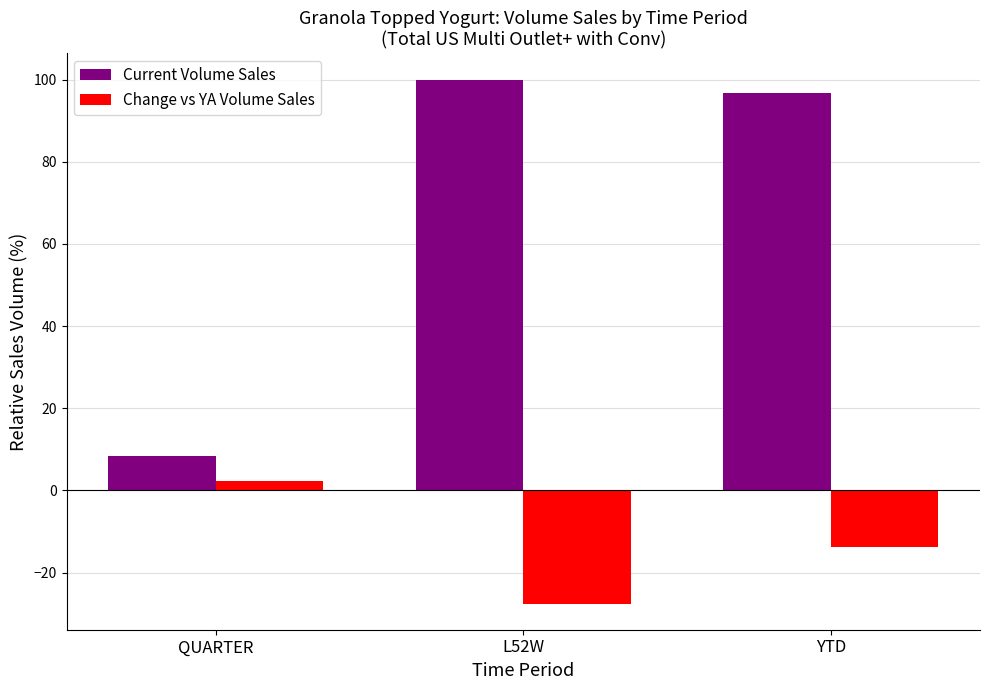

How many groups of bars are there?

3